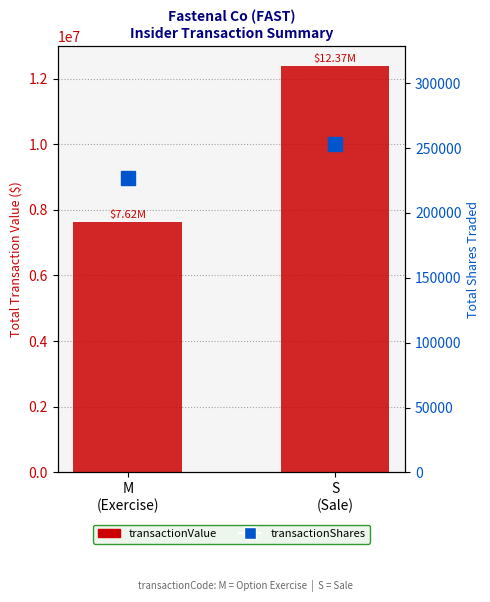

What is the minimum value for transactionValue?

7618078